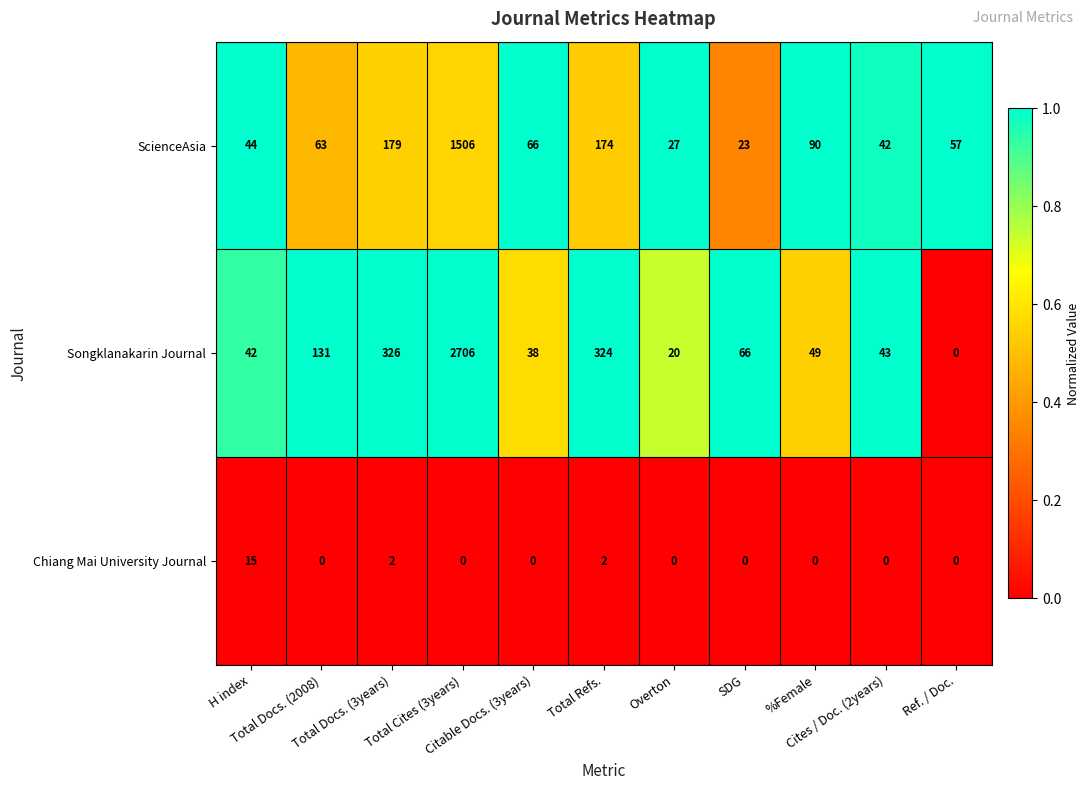

List the series in order of their peak value, lowest first.

Chiang Mai University Journal, ScienceAsia, Songklanakarin Journal